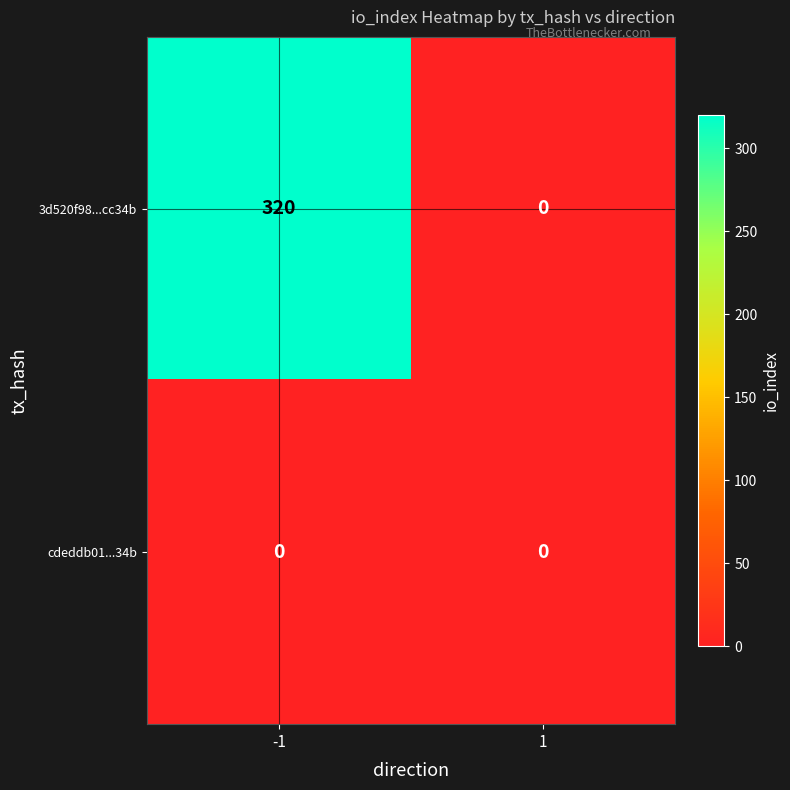

Is the value of cdeddb01...34b at -1 greater than the value of 3d520f98...cc34b at -1?

No